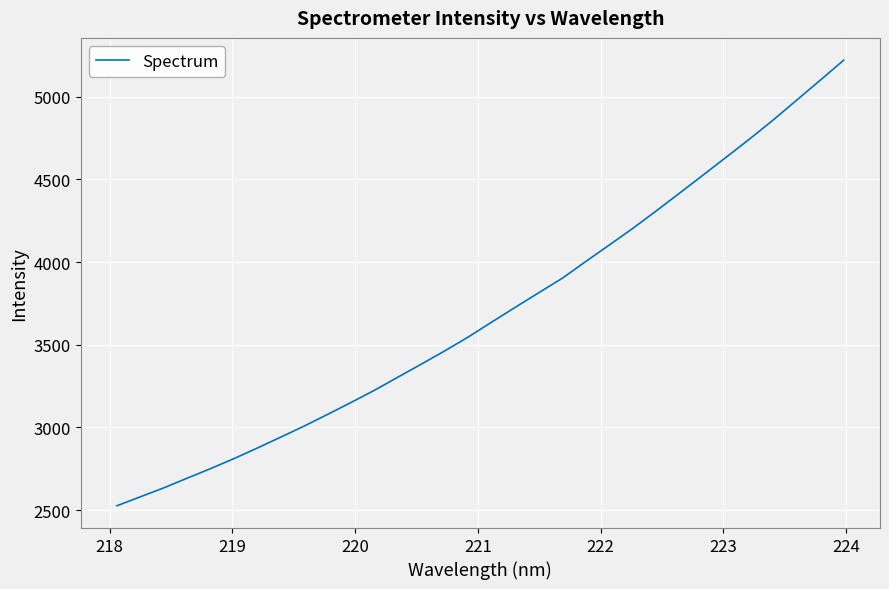

What is the difference between the maximum and minimum values?

2694.0